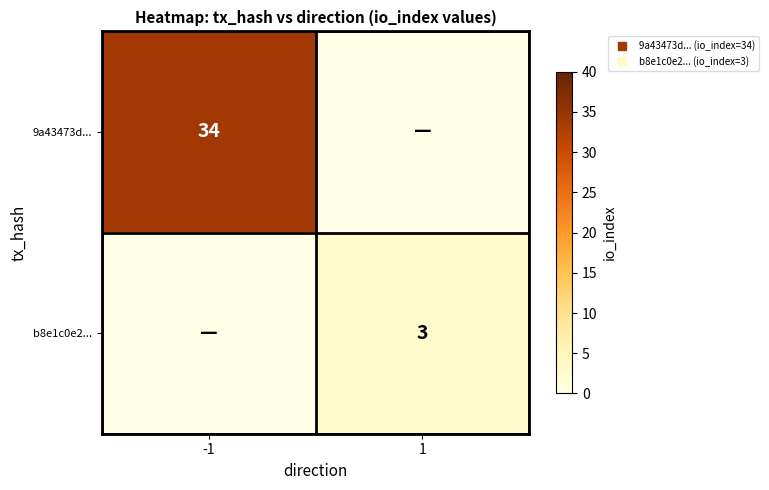

Read the 9a43473d... value at -1.

34